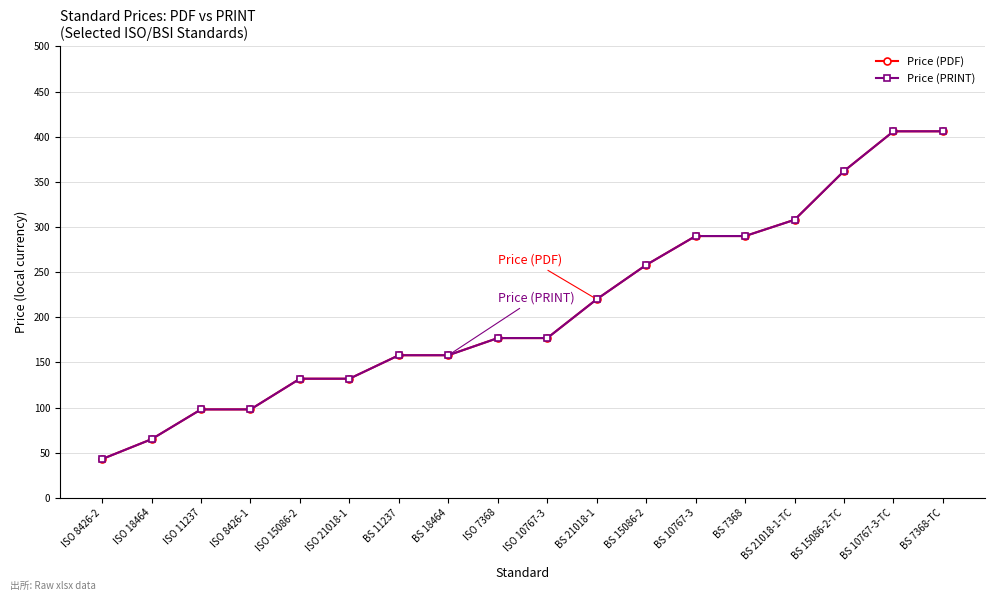

What is the total value across all series at ISO 18464?

130